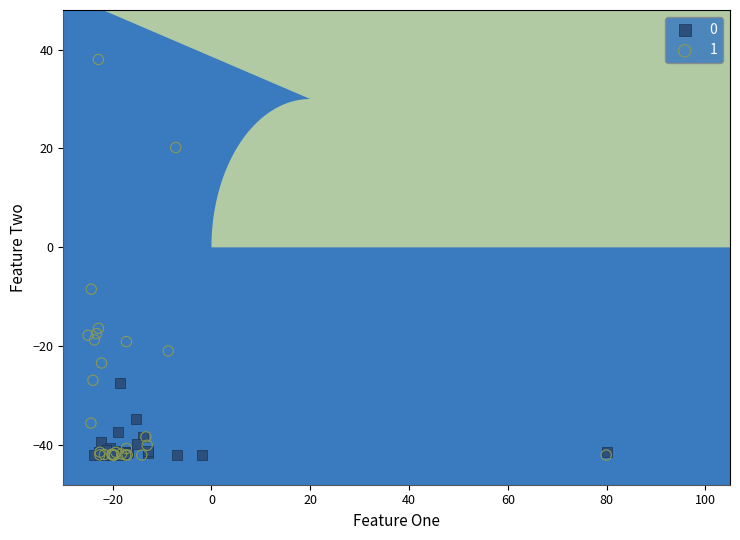

What are all the series names shown in the legend?

0, 1